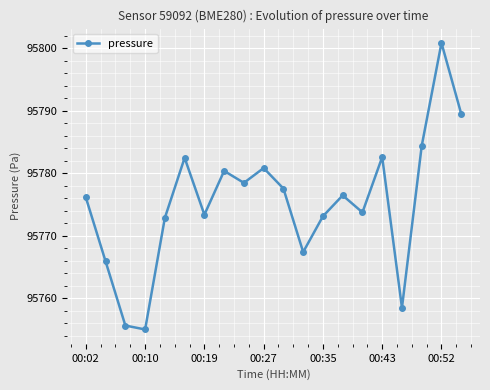

What is the value of the 5th point from the left?

95772.9